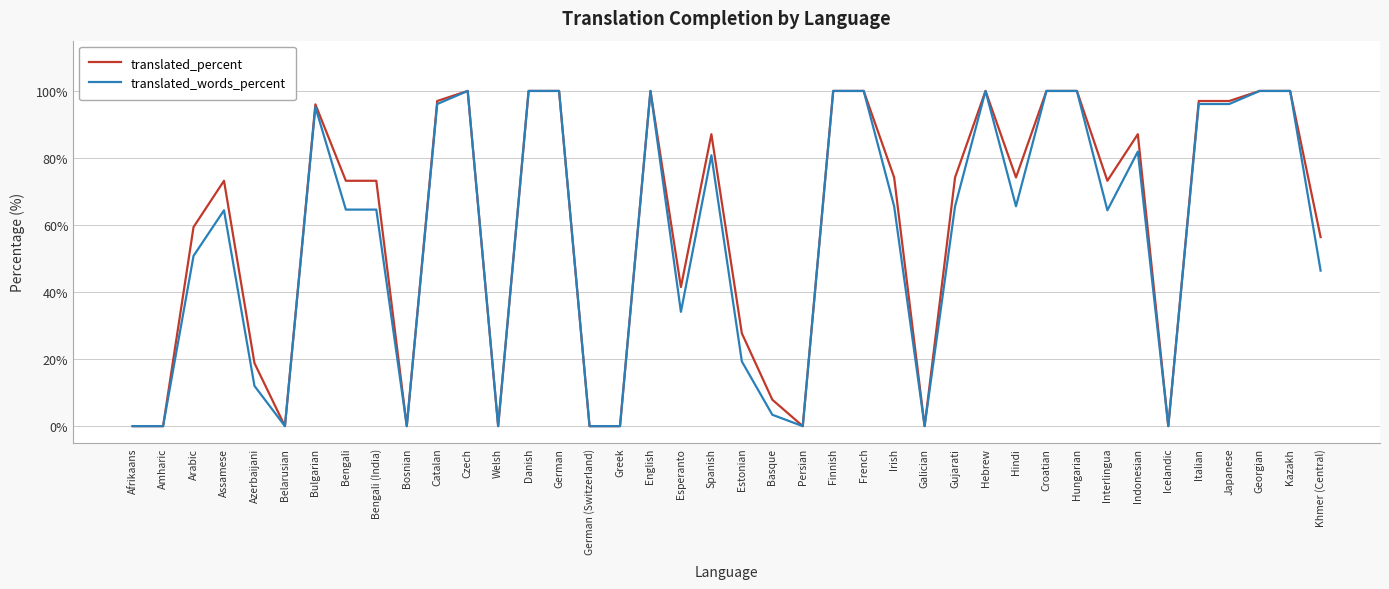

What is the maximum value for translated_words_percent?

100.0